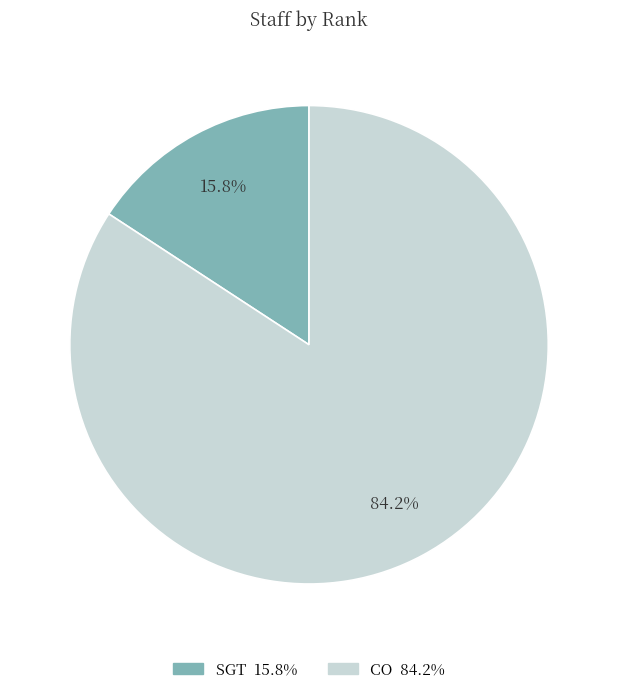

Between SGT and CO, which is larger?

CO